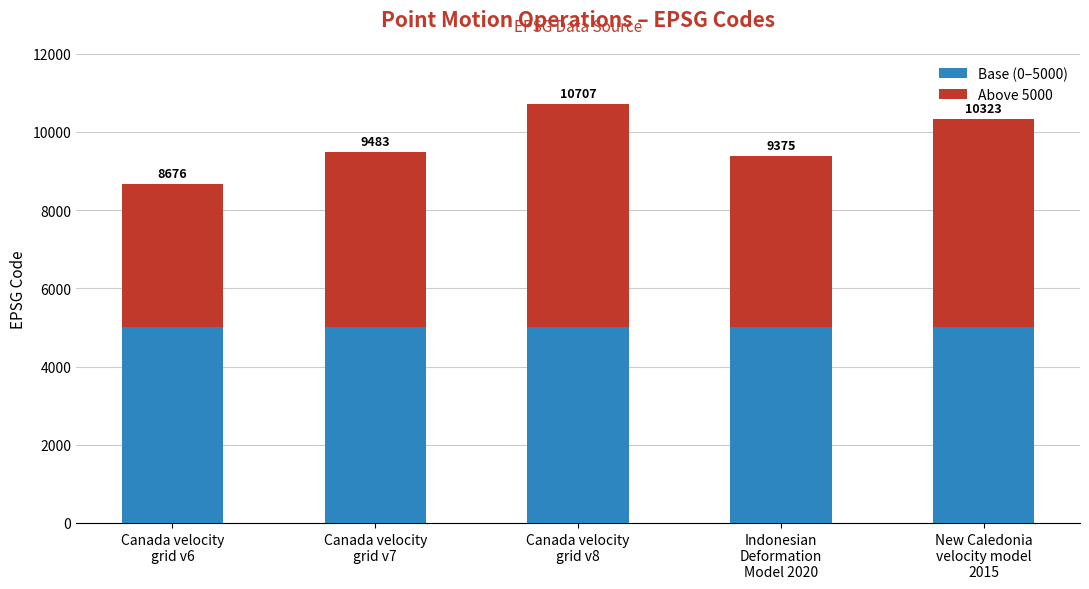

List the labels in order of Above 5000 value, smallest first.

Canada velocity
grid v6, Indonesian
Deformation
Model 2020, Canada velocity
grid v7, New Caledonia
velocity model
2015, Canada velocity
grid v8